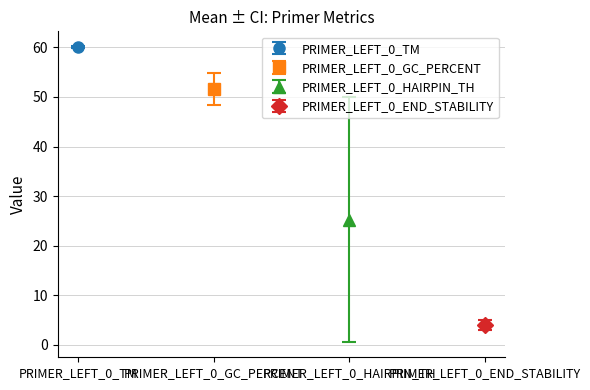

What is the value of the PRIMER_LEFT_0_END_STABILITY bar at the 2nd from the left?

3.9